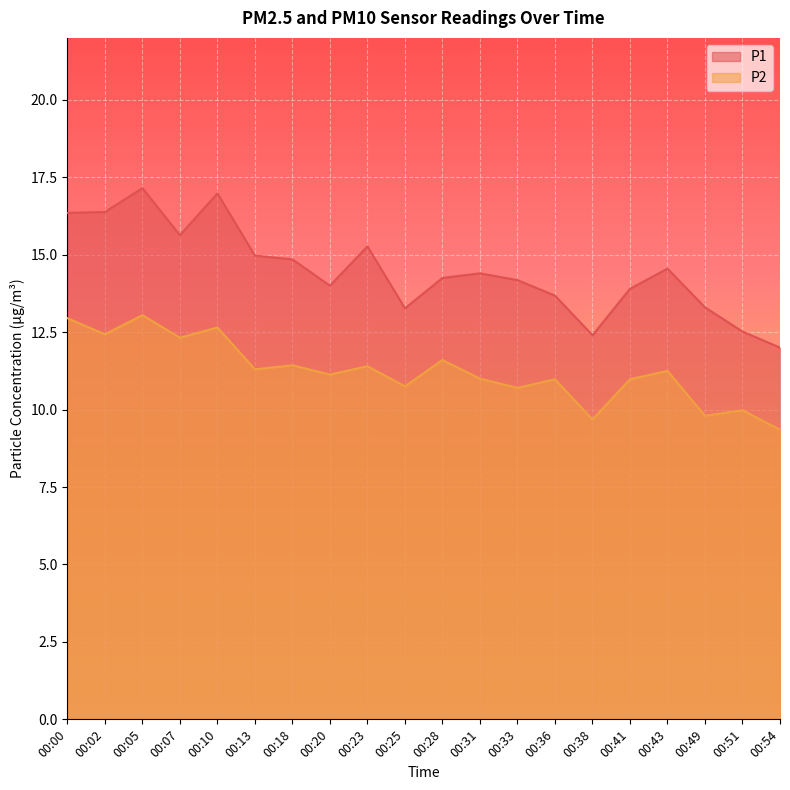

What are all the series names shown in the legend?

P1, P2